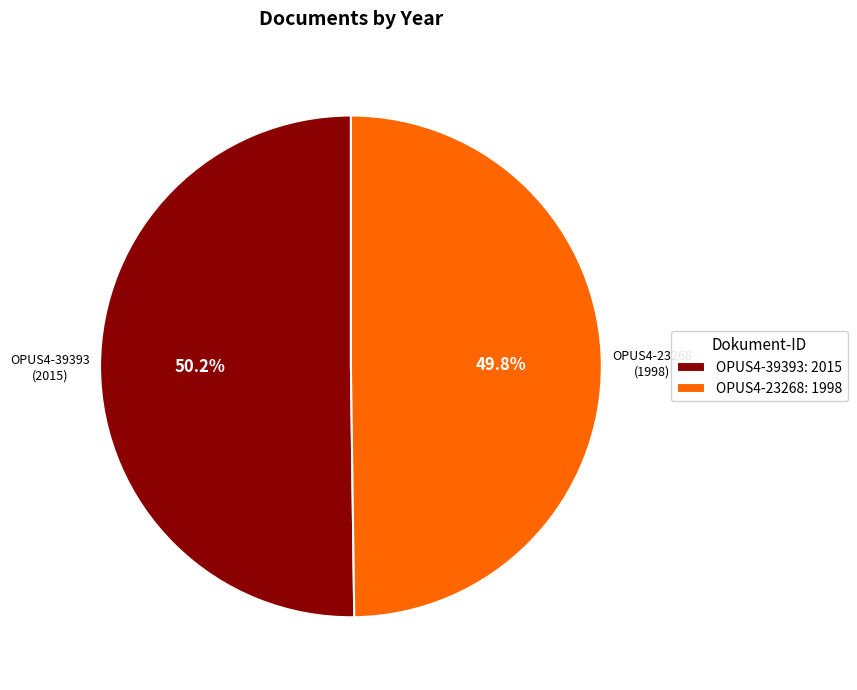

Is the sum of OPUS4-39393 and OPUS4-23268 greater than half?

Yes